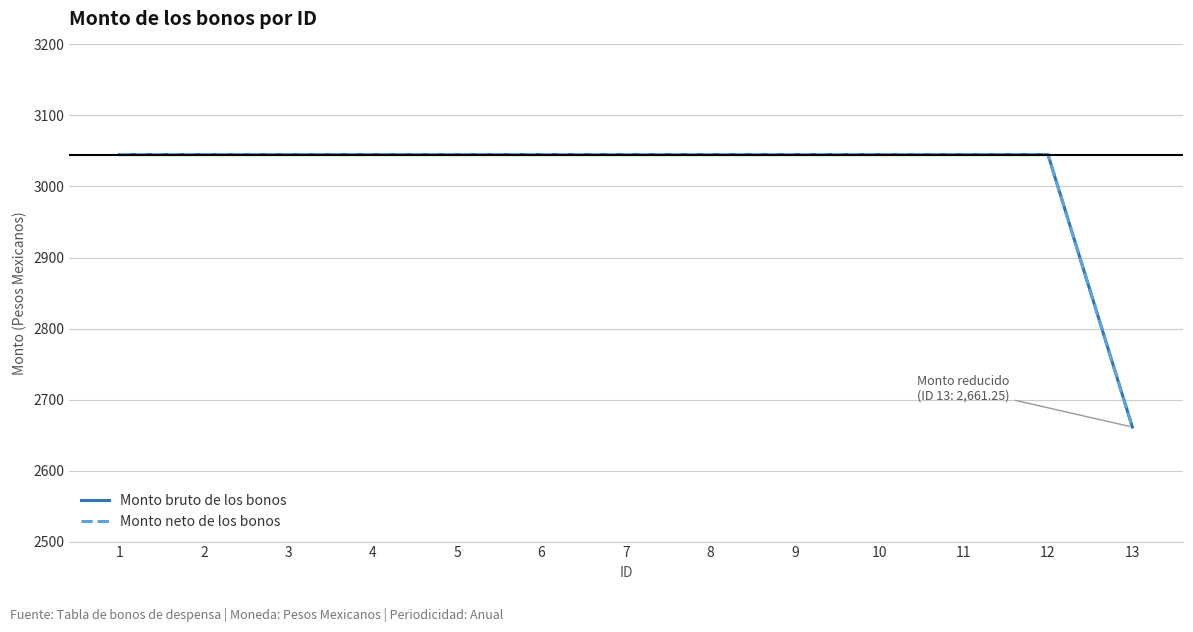

Which category has the lowest value in the Monto neto de los bonos series?

13